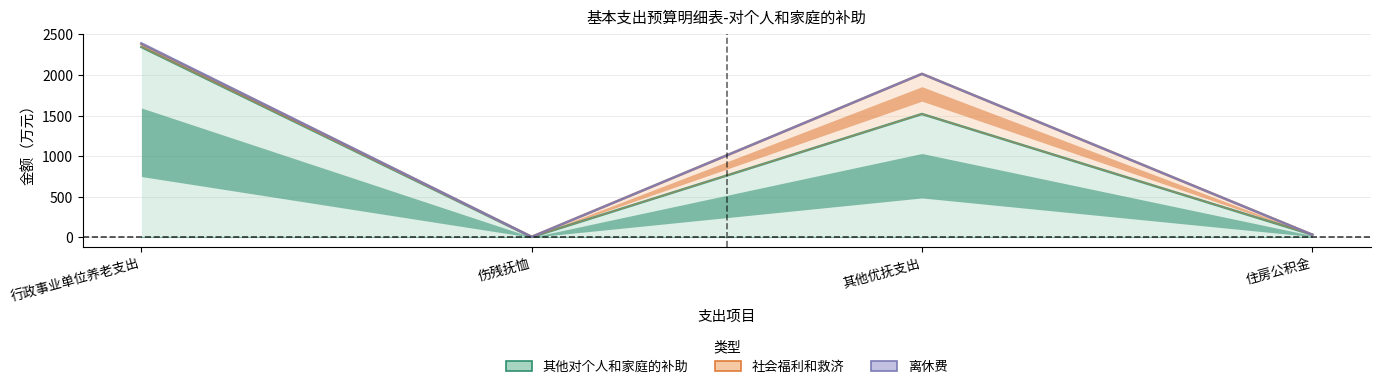

What is the sum of the 其他对个人和家庭的补助 values at 住房公积金 and 行政事业单位养老支出?

2379.0